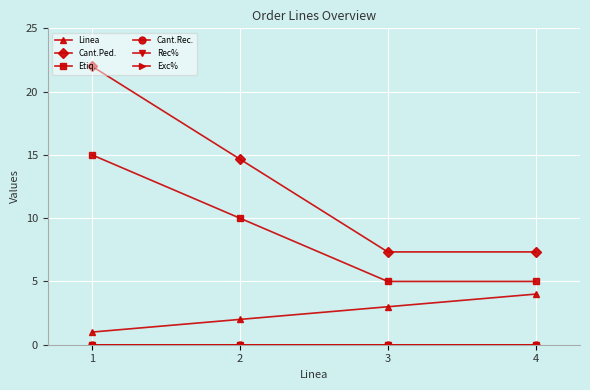

True or false: Linea has a value of 1.6 at 1.

False